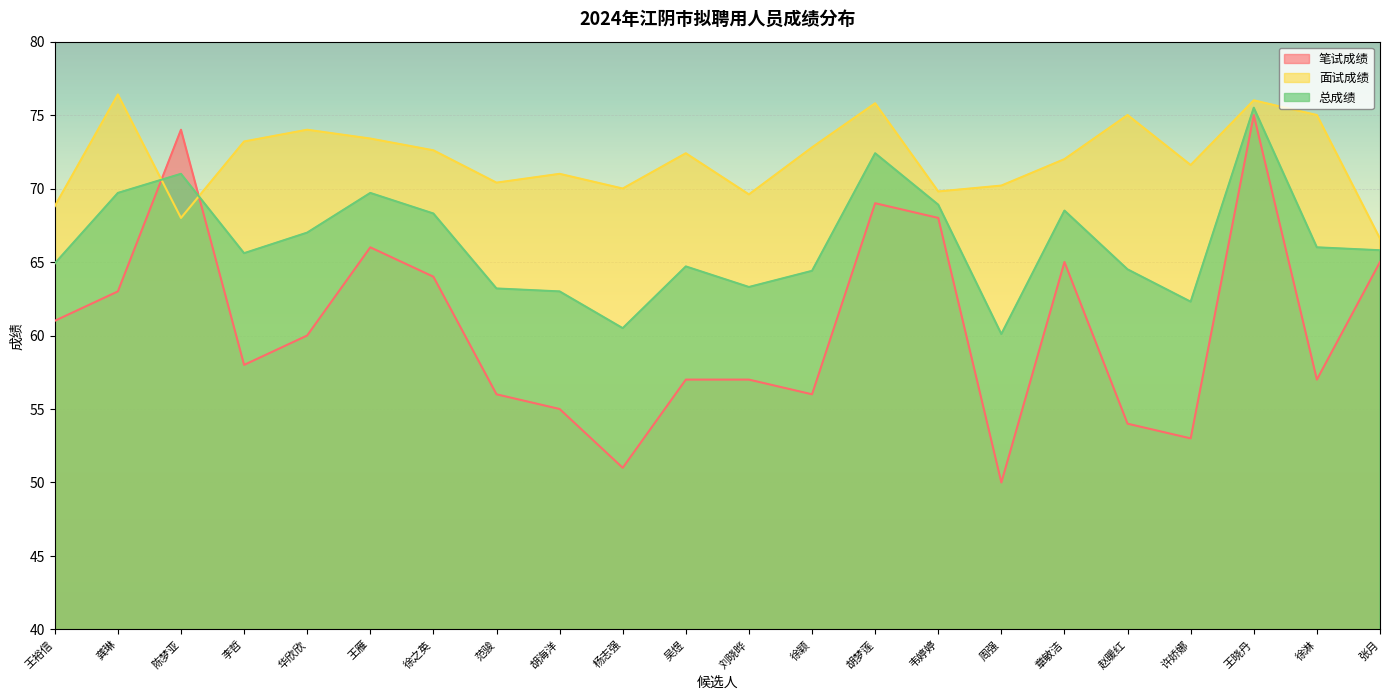

What is the spread (max minus min) of values at 吴煜?

15.4